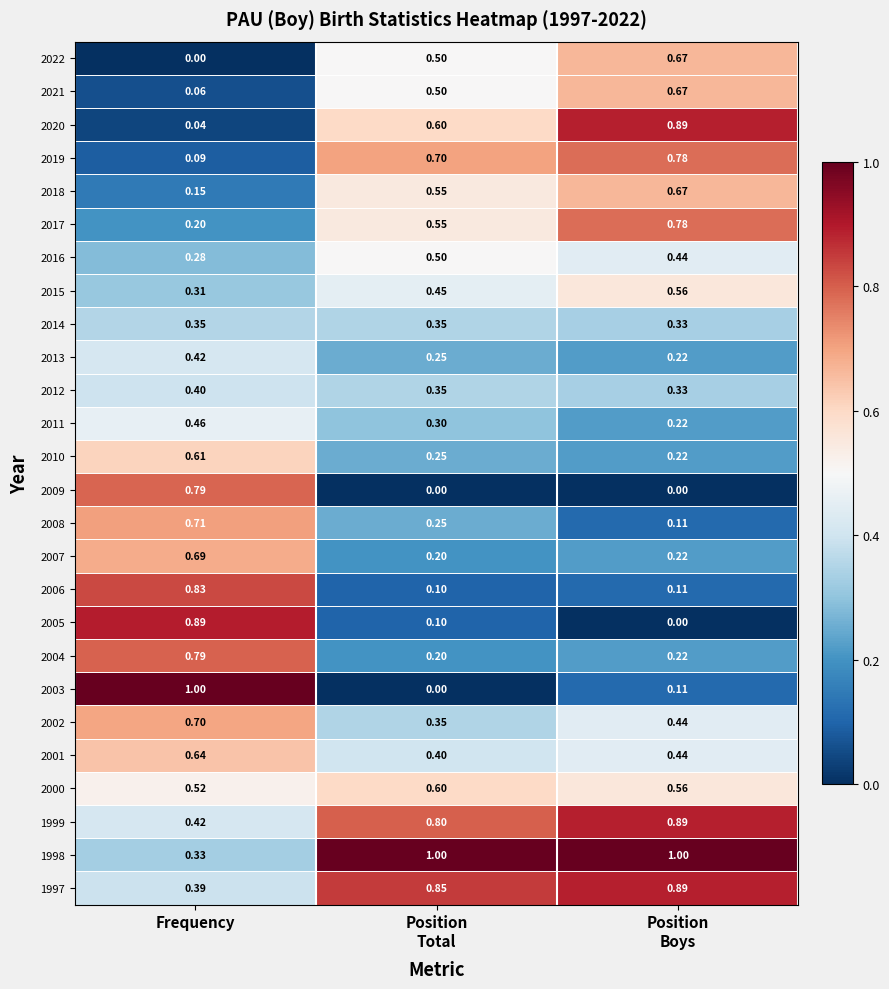

Is the value of 1997 at Frequency greater than the value of 2004 at Frequency?

No